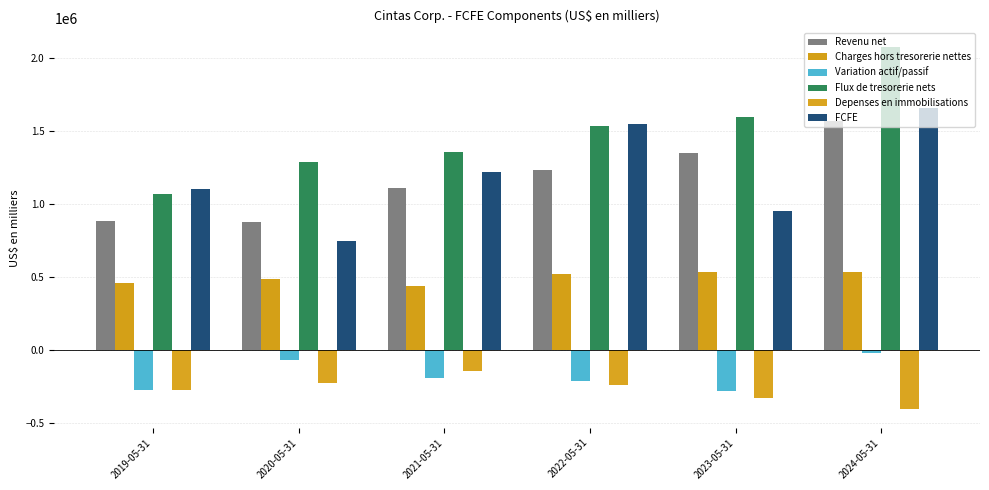

The value of Revenu net at 2019-05-31 is 884981. True or false?

True